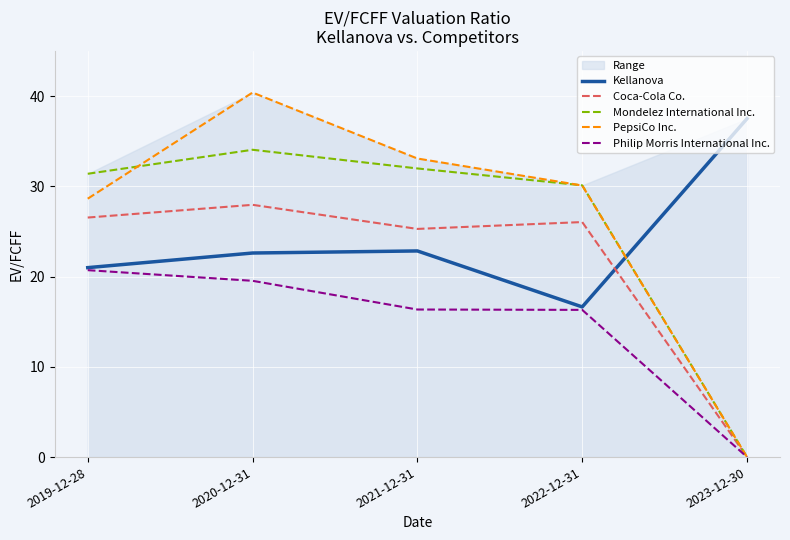

True or false: Mondelez International Inc. and Philip Morris International Inc. cross at least once.

False